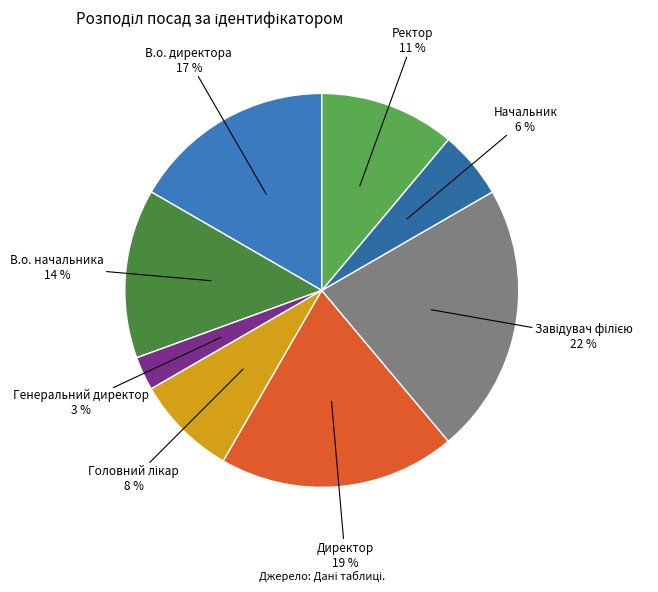

The В.о. директора slice represents 17% of the pie. True or false?

True